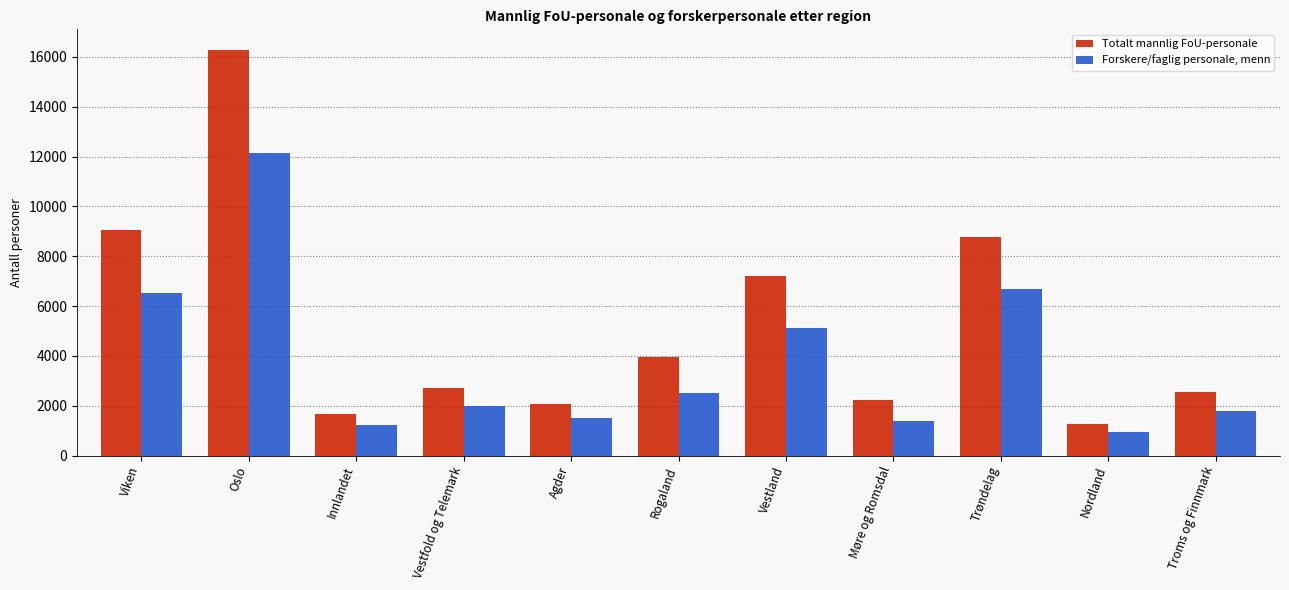

At which label does Forskere/faglig personale, menn reach its peak?

Oslo